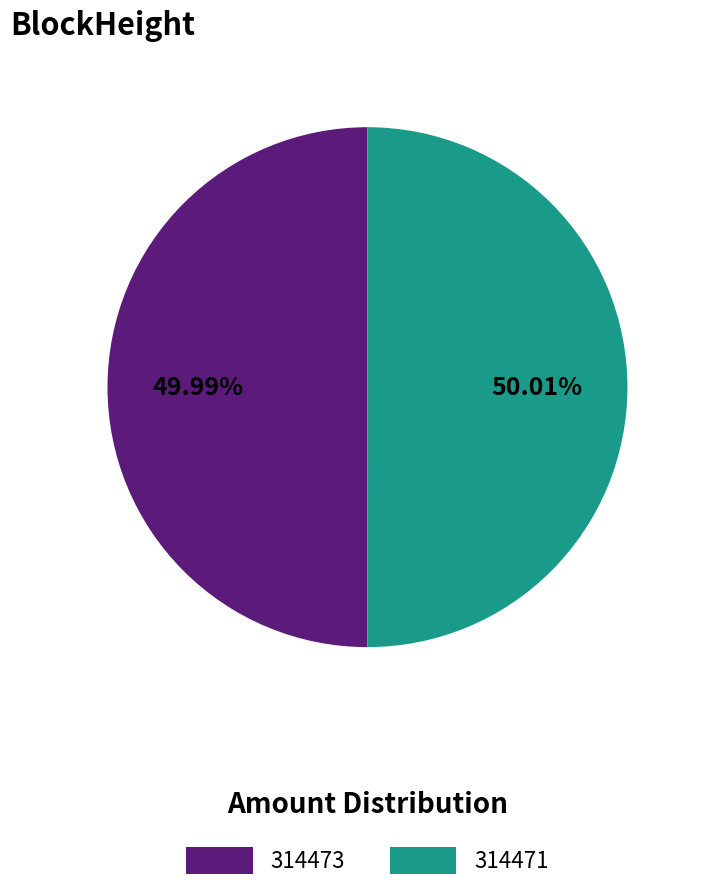

Is there a majority slice in this chart?

Yes